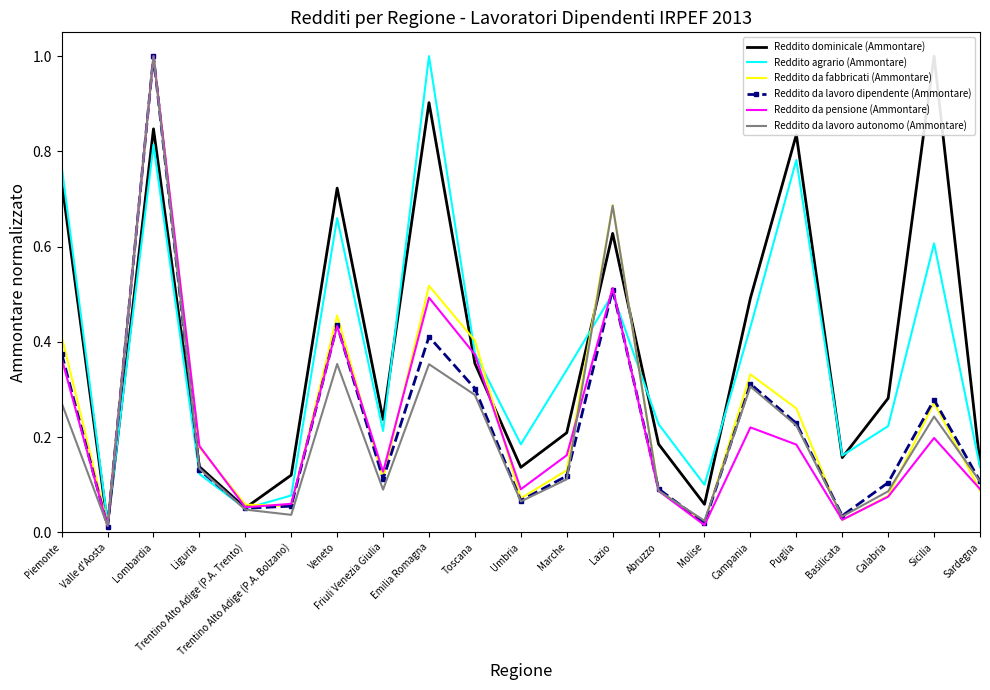

How many data points does each series have?

21